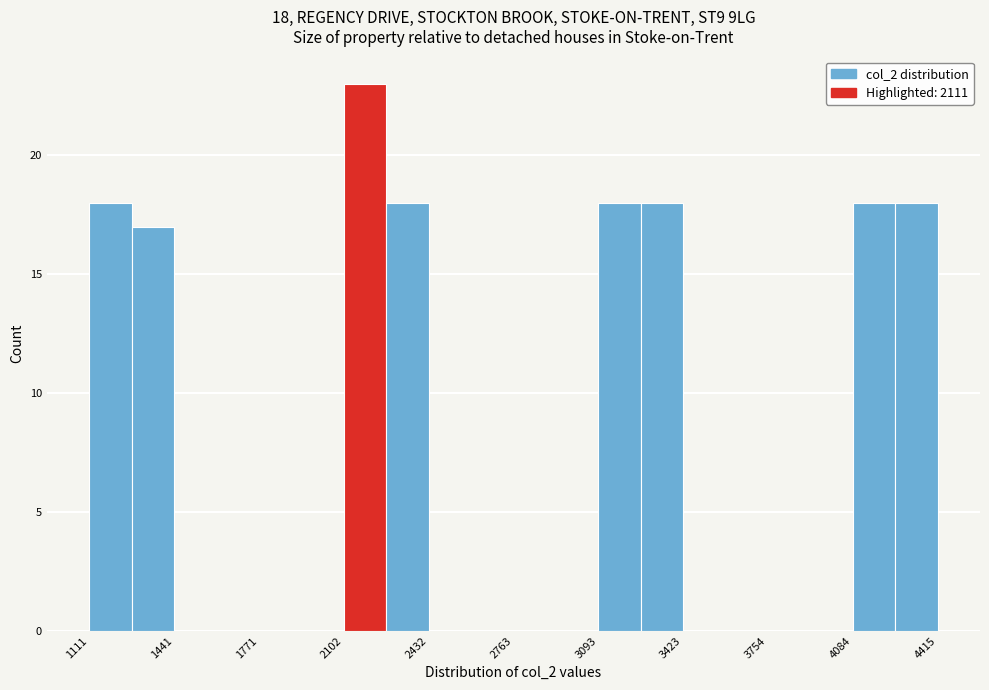

Read against the x-axis, roughly where is the centre of the tallest bar?

2200